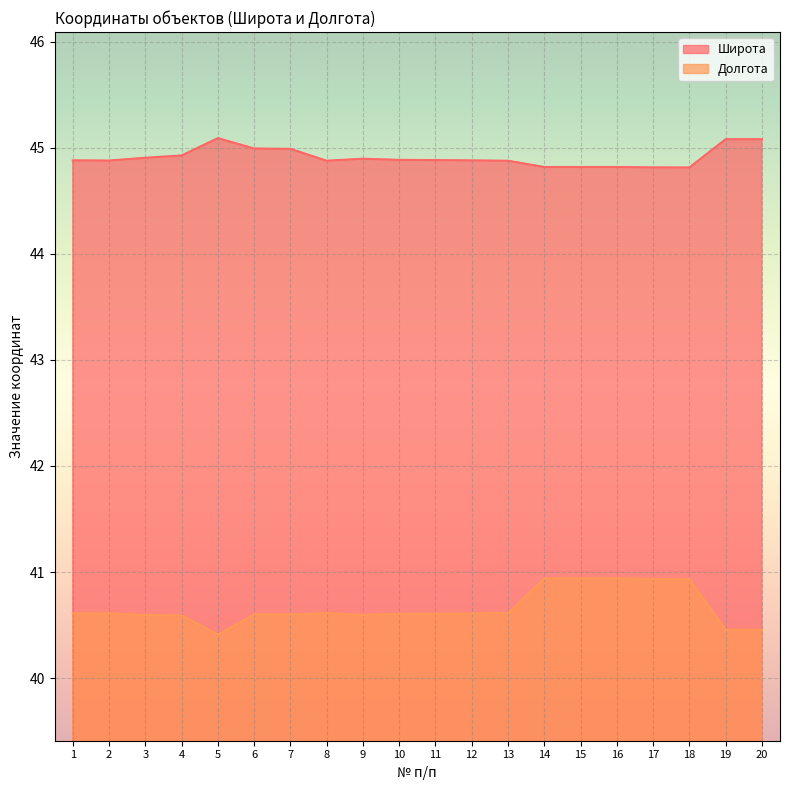

What is the minimum value shown in the chart?

40.4